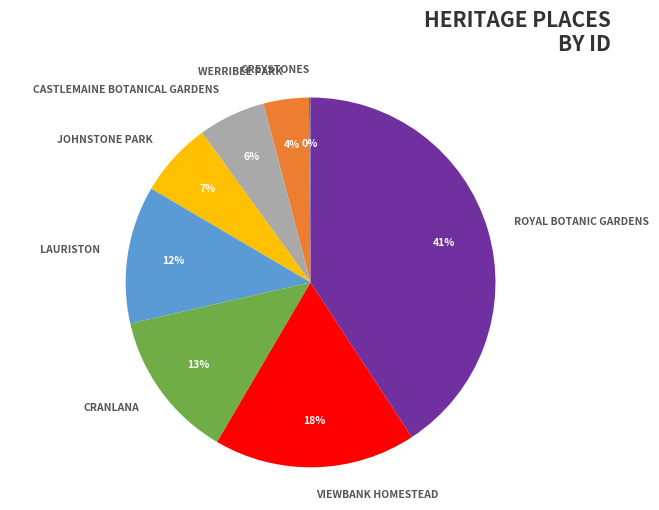

What is the largest slice in the pie chart?

ROYAL BOTANIC GARDENS